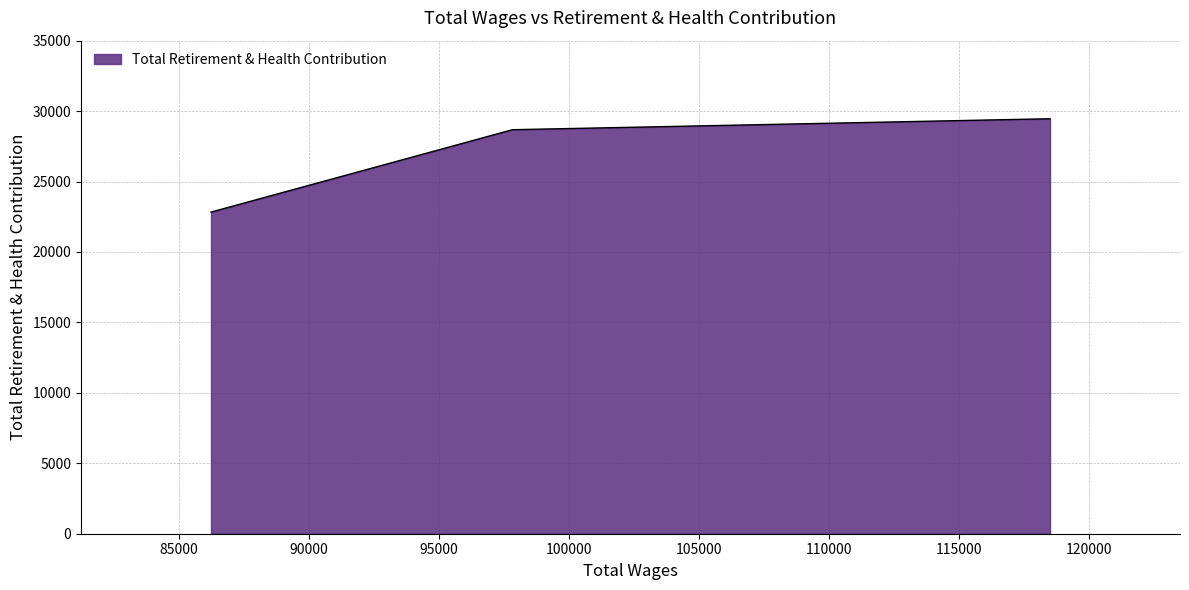

How many lines are shown in the chart?

1